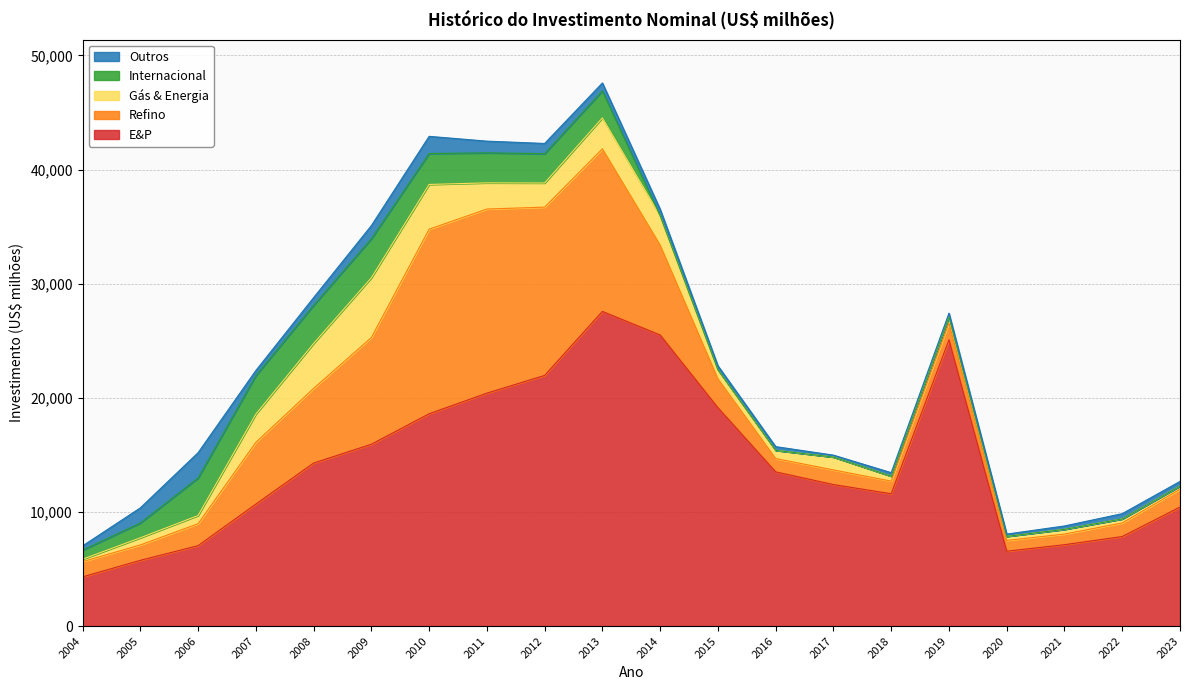

True or false: E&P and Internacional intersect in this chart.

False